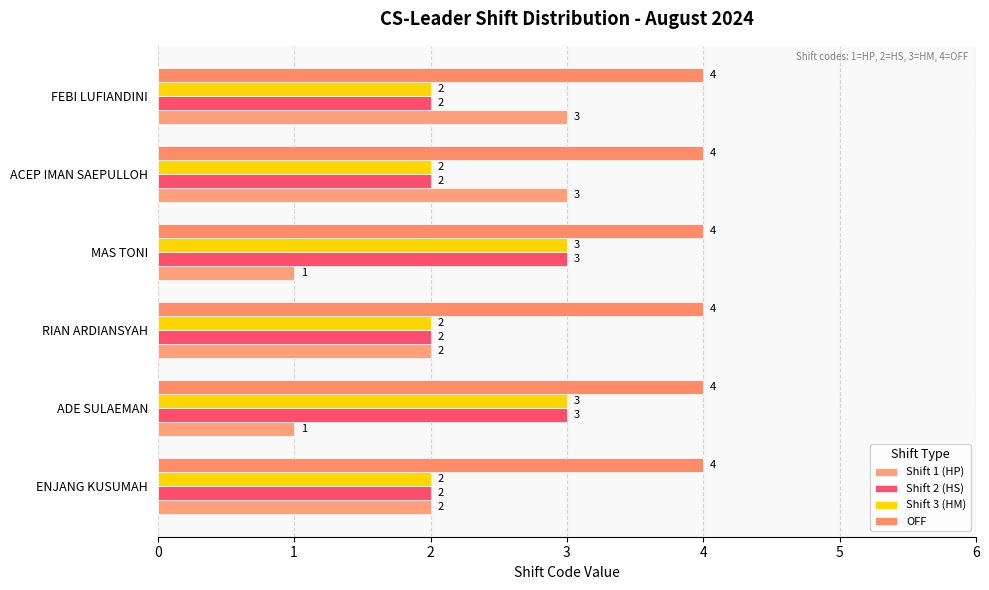

What is the value of the Shift 2 (HS) bar at the 5th from the left?

2.0